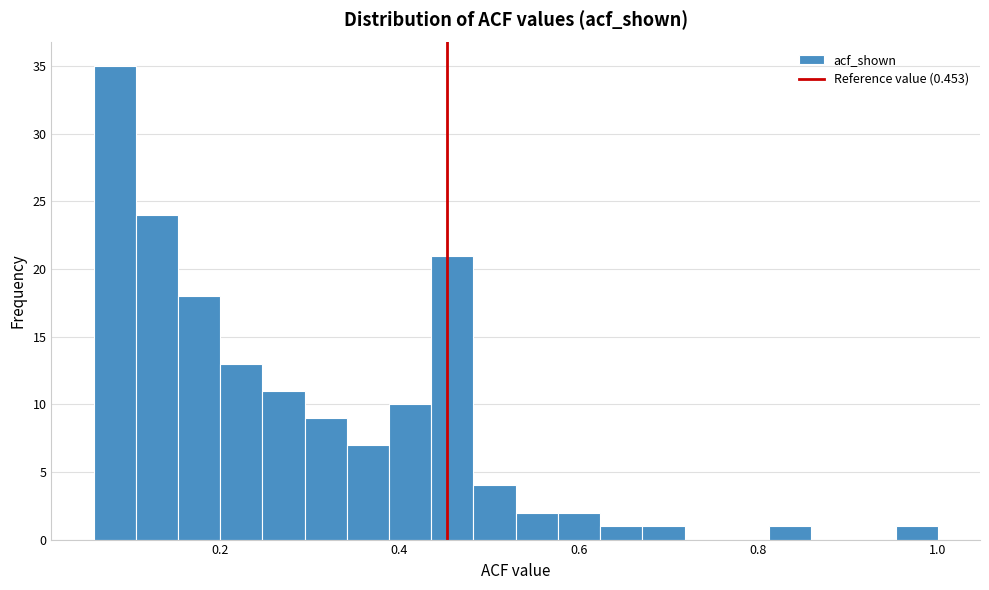

Around what value on the x-axis is the tallest bar? Give the approximate position of its centre, as read against the axis.

0.08